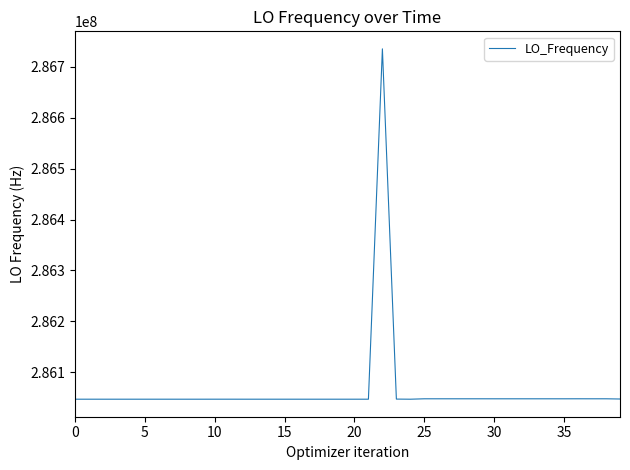

What is the greatest value displayed?

286735358.2